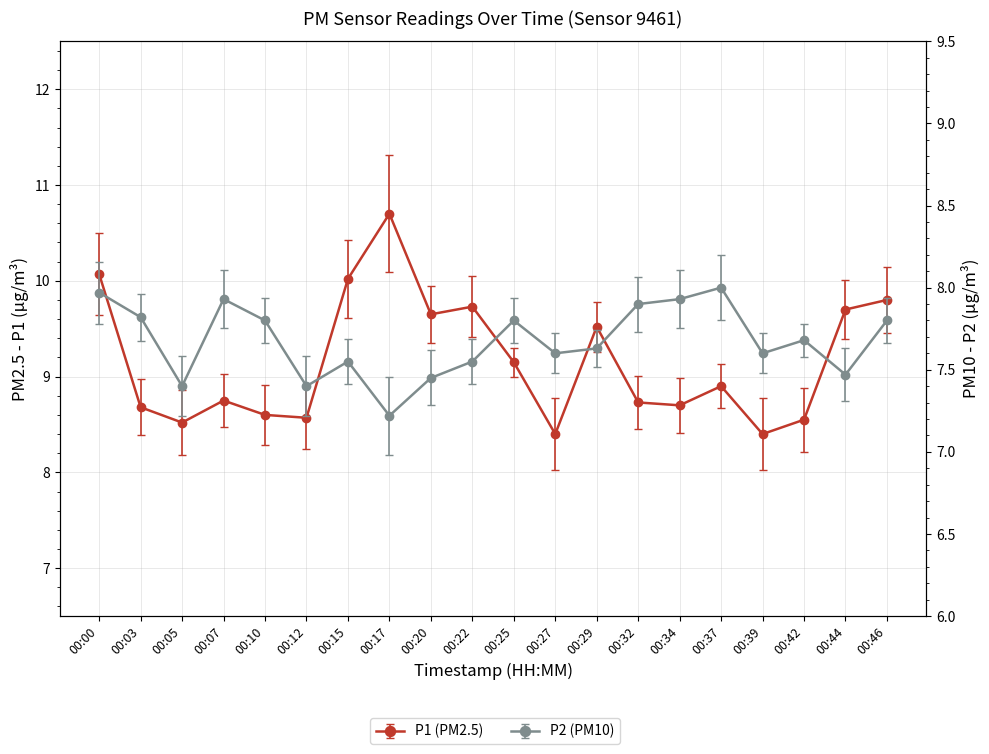

Reading right to left, extract all data points from this chart.

P1: 9.8	9.7	8.6	8.4	8.9	8.7	8.7	9.5	8.4	9.2	9.7	9.7	10.7	10.0	8.6	8.6	8.8	8.5	8.7	10.1
P2: 7.8	7.5	7.7	7.6	8.0	7.9	7.9	7.6	7.6	7.8	7.5	7.5	7.2	7.5	7.4	7.8	7.9	7.4	7.8	8.0